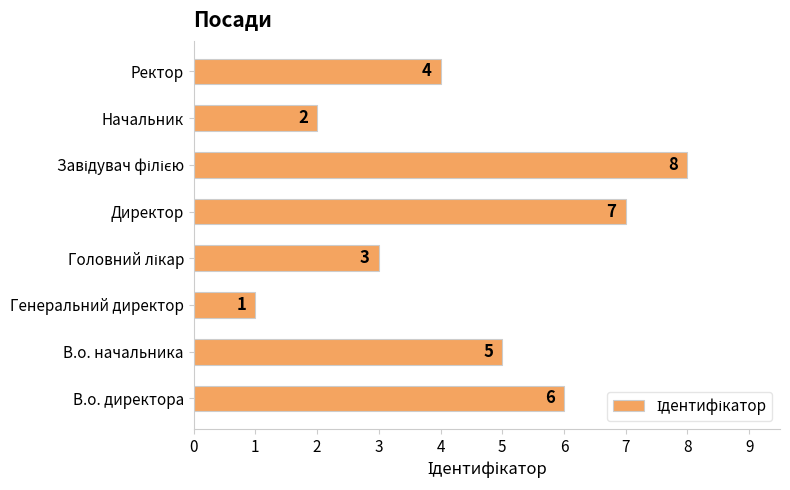

What is the difference between the second highest and second lowest values?

5